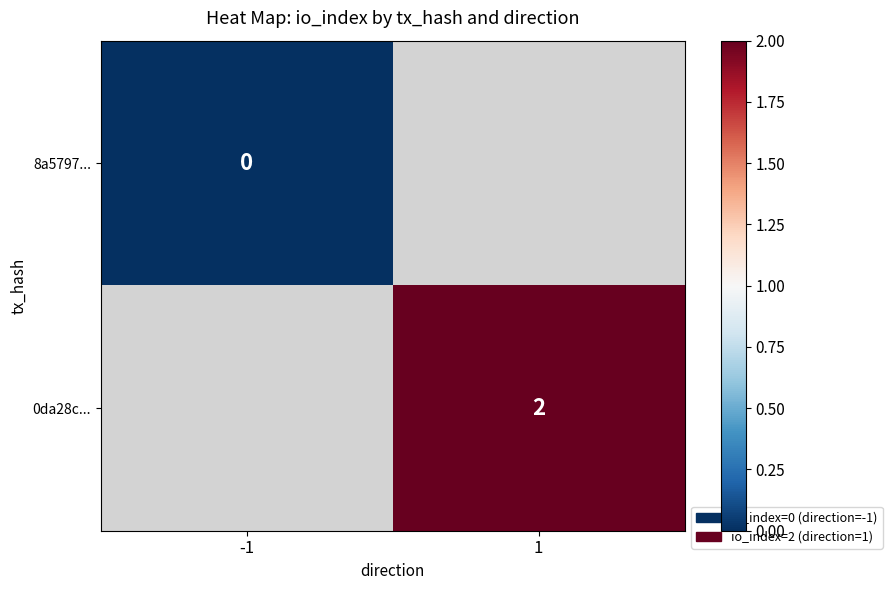

Is it true that 0da28c... equals 3 at 1?

False